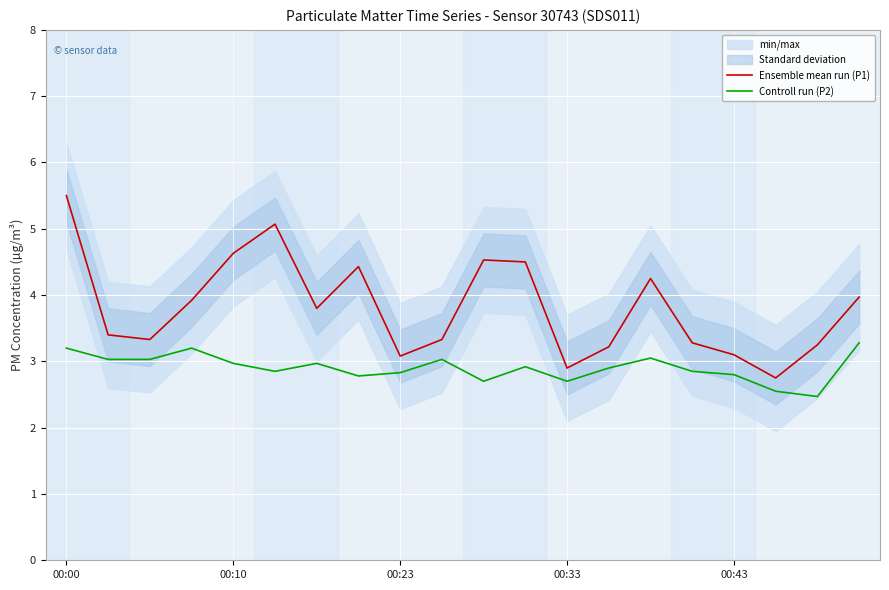

Rank the series by their maximum value, from highest to lowest.

Ensemble mean run (P1), Controll run (P2)